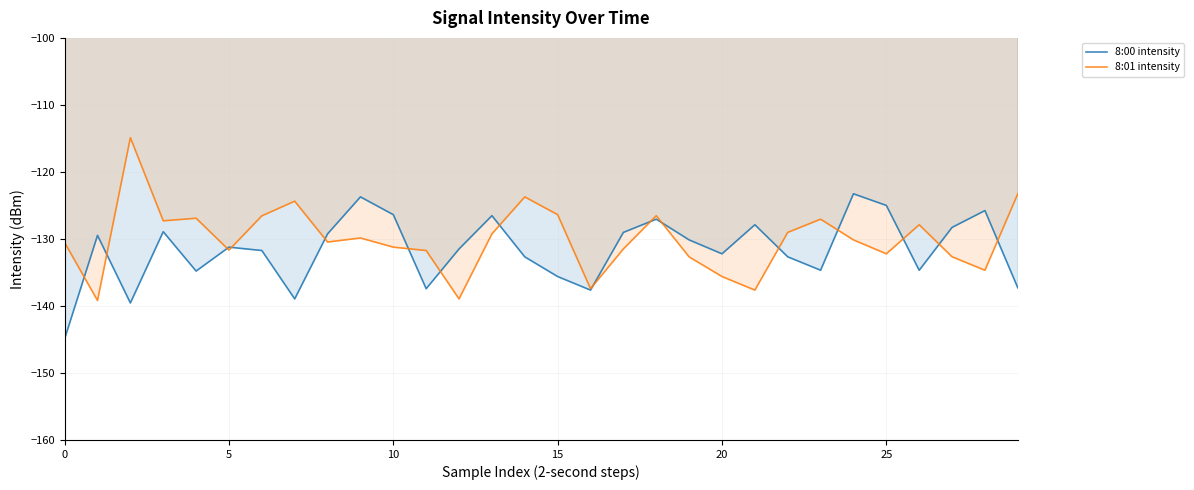

How many distinct data groups are displayed?

2